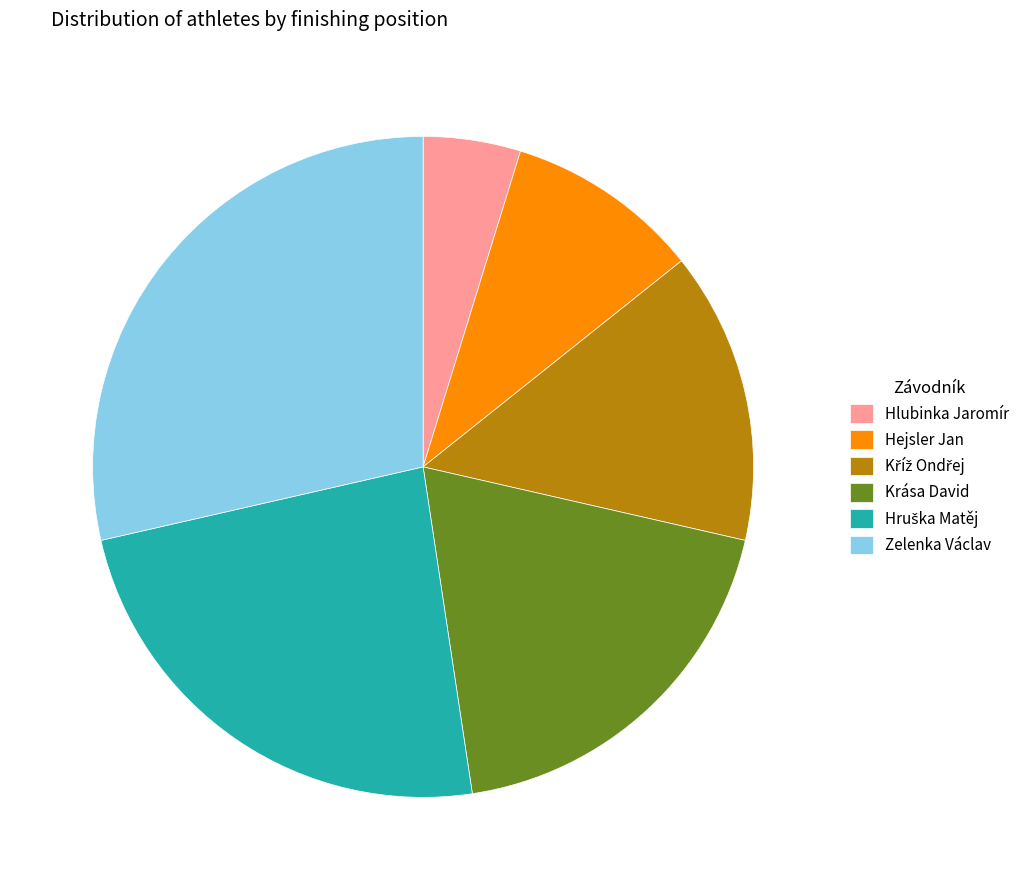

The Zelenka Václav slice represents 29% of the pie. True or false?

True